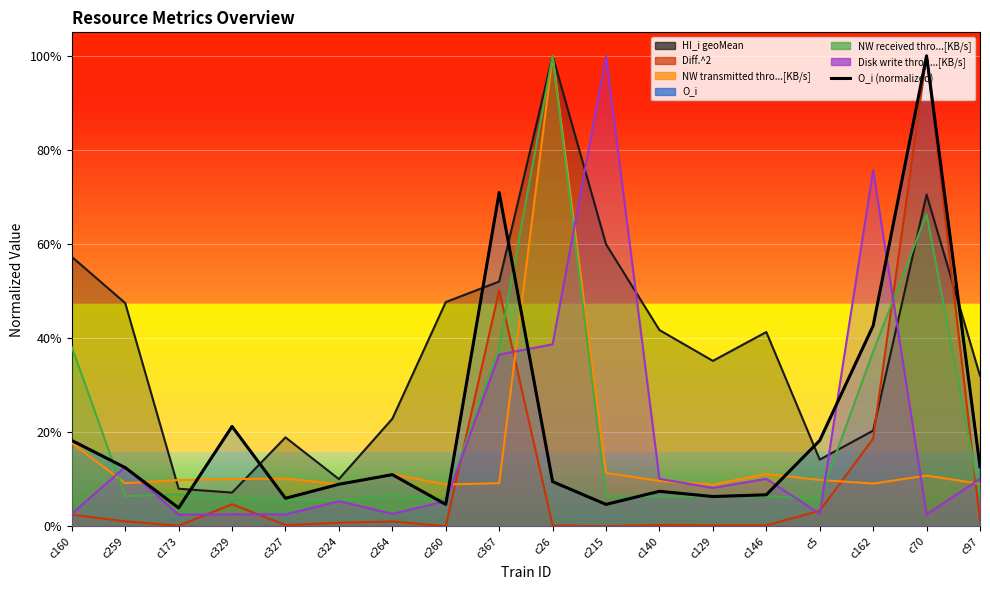

List the labels in order of value, smallest first.

c173, c260, c215, c327, c129, c146, c140, c324, c26, c264, c259, c97, c160, c5, c329, c162, c367, c70